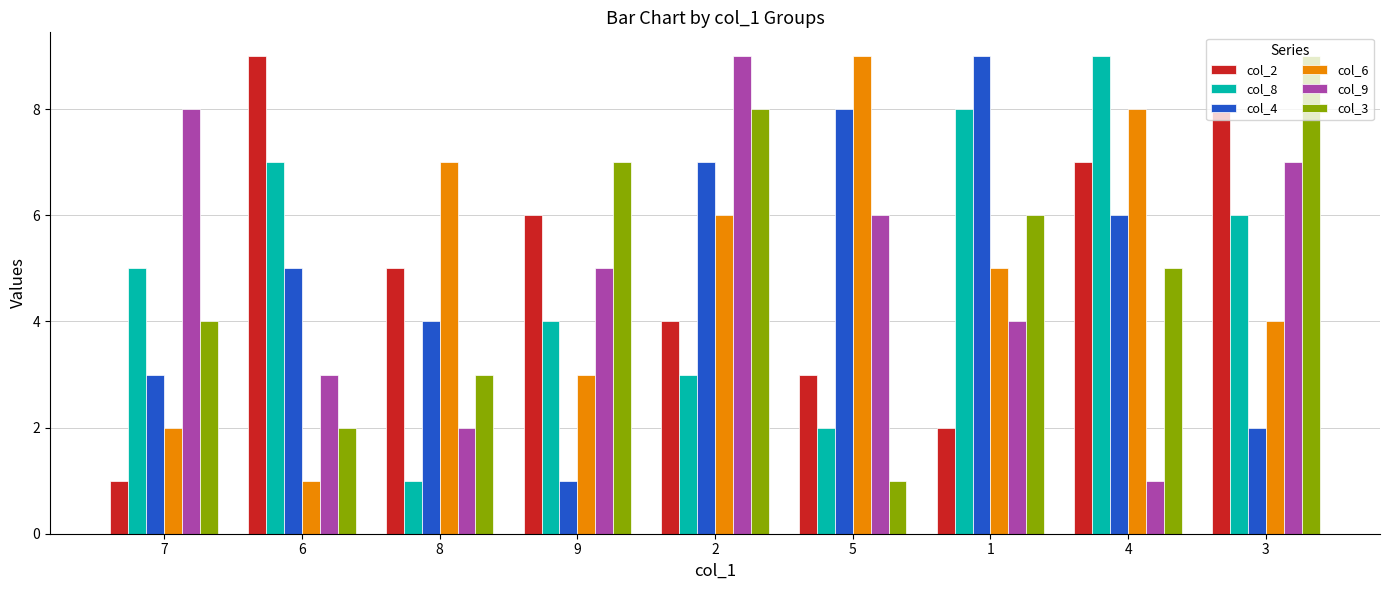

Reading left to right, transcribe all the data shown in this chart.

col_2: 1	9	5	6	4	3	2	7	8
col_8: 5	7	1	4	3	2	8	9	6
col_4: 3	5	4	1	7	8	9	6	2
col_6: 2	1	7	3	6	9	5	8	4
col_9: 8	3	2	5	9	6	4	1	7
col_3: 4	2	3	7	8	1	6	5	9